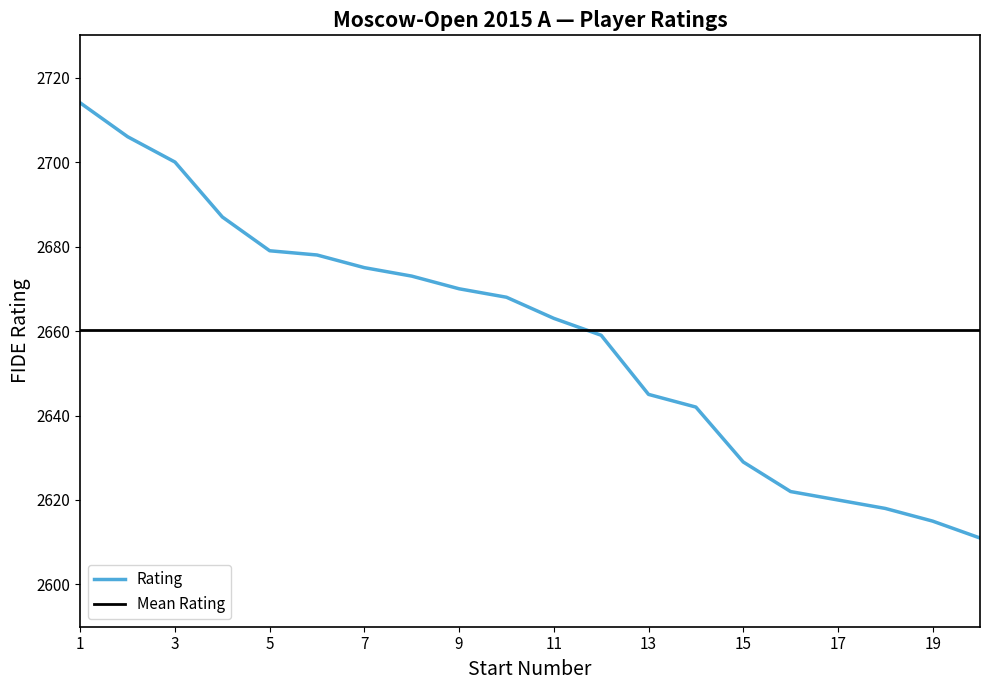

Does the chart display data point markers on the line(s)?

No